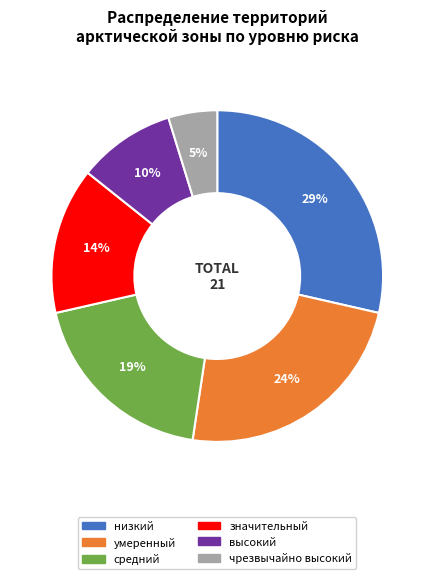

Approximately how many times larger is the value at умеренный compared to низкий?

0.8